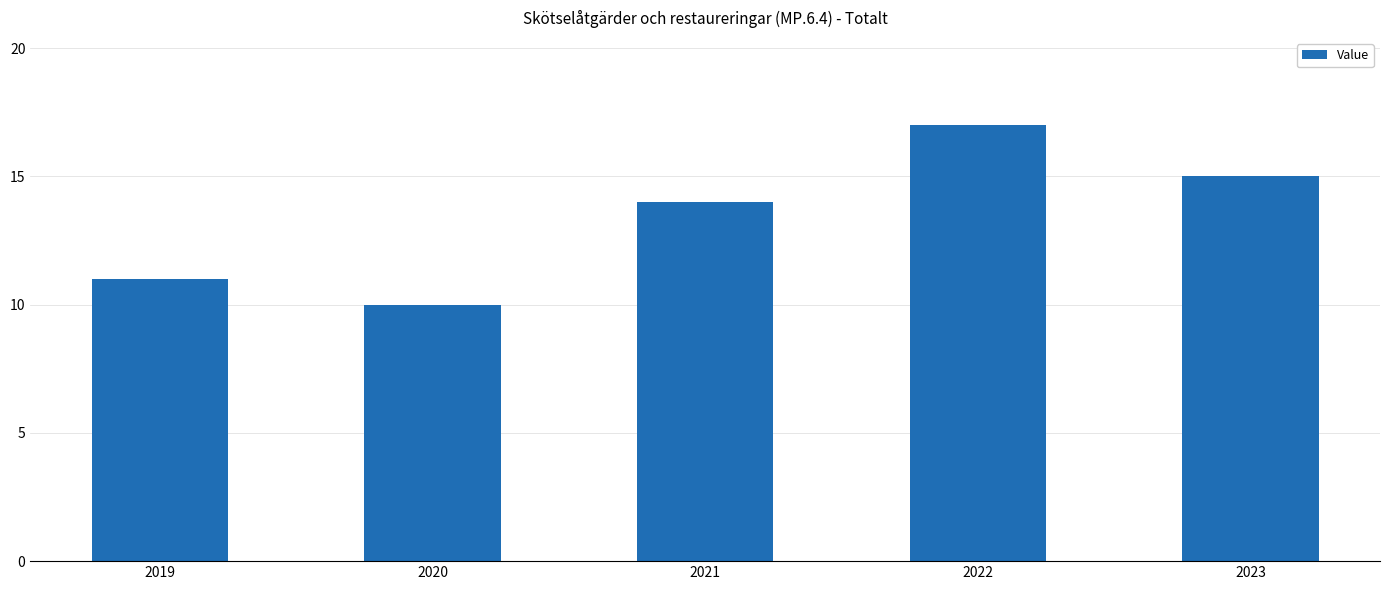

What is the minimum value shown in the chart?

10